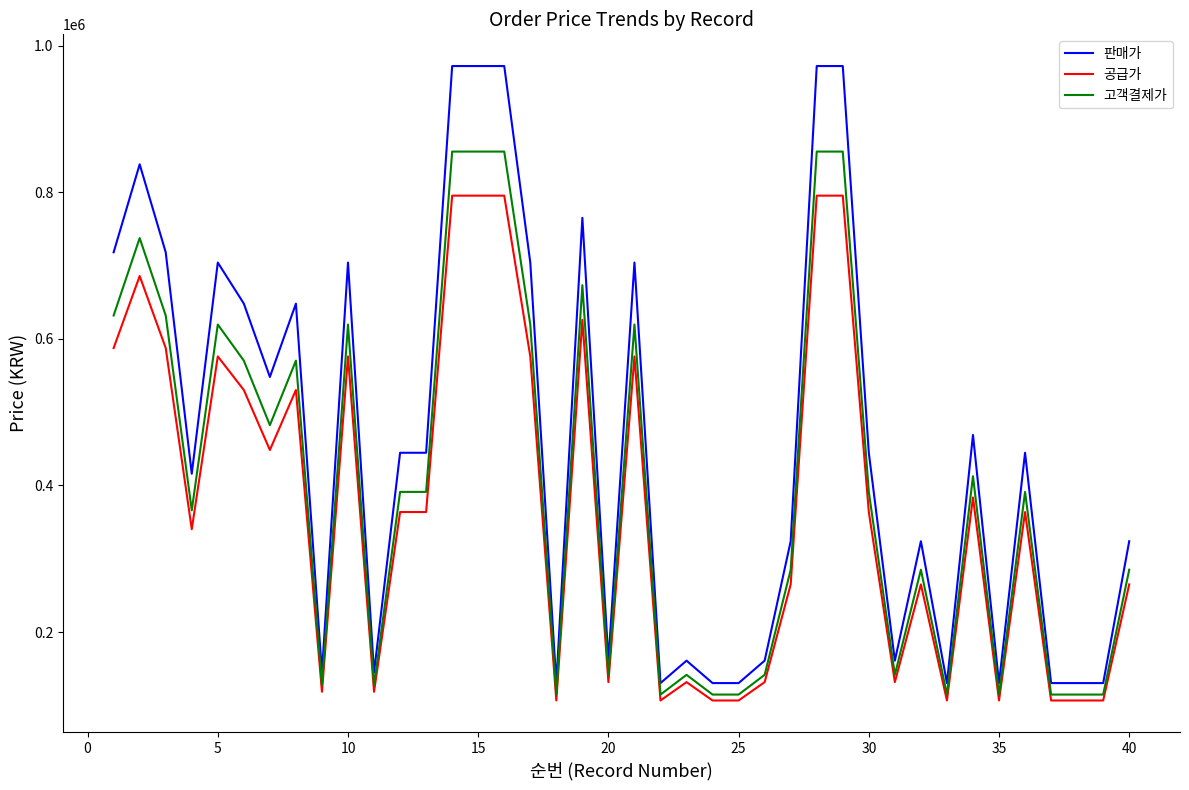

Which series has the widest spread of values?

판매가